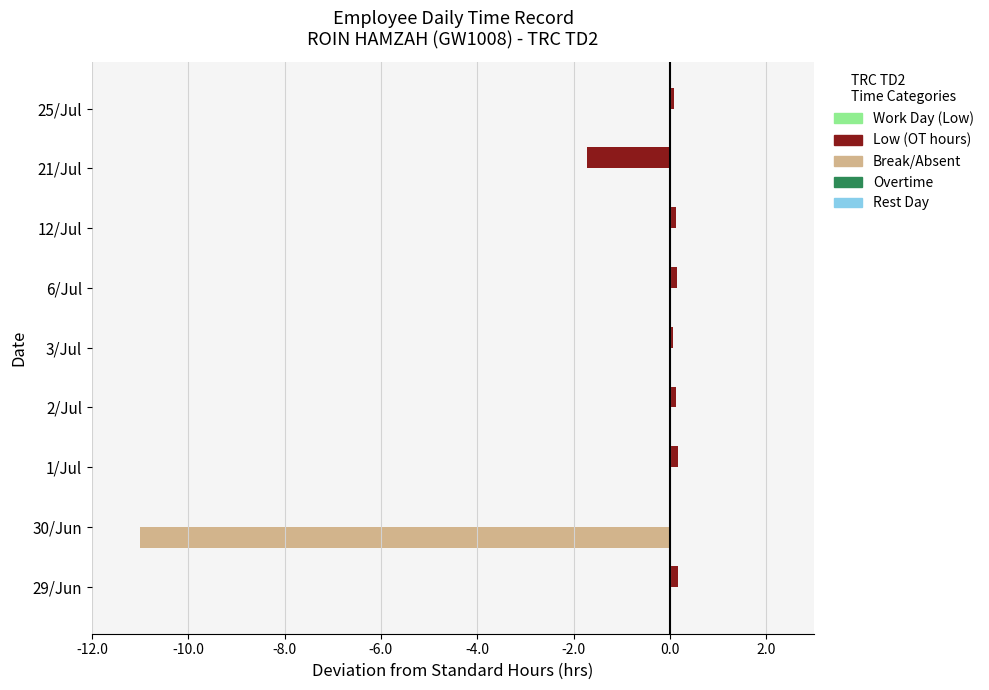

What is the sum of all Low (OT hours) values?

-0.8